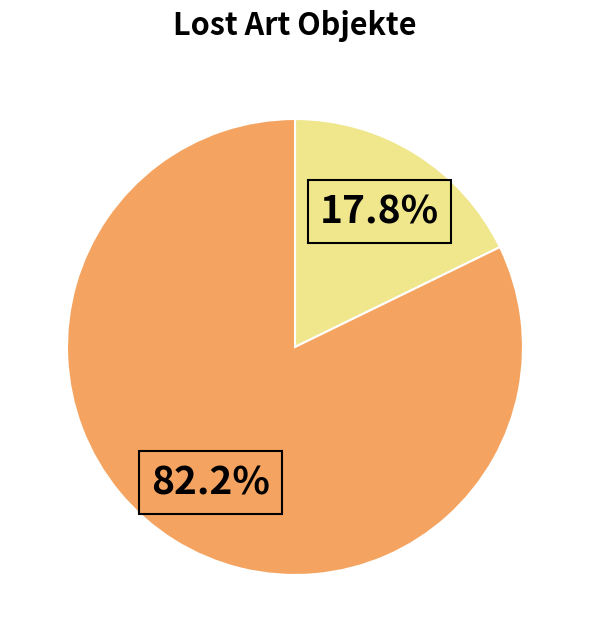

Is there a majority slice in this chart?

Yes